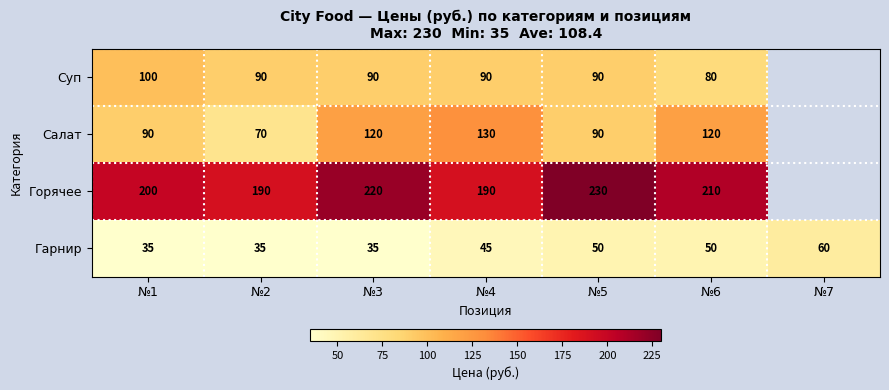

What is the total value across all series at №6?

460